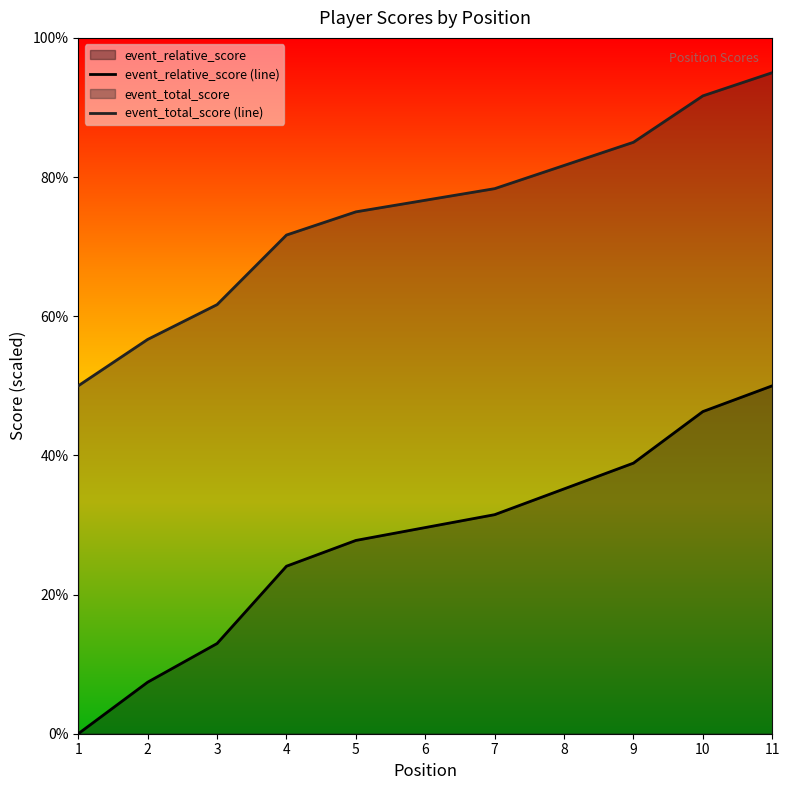

What is the sum of all event_relative_score values?

303.7